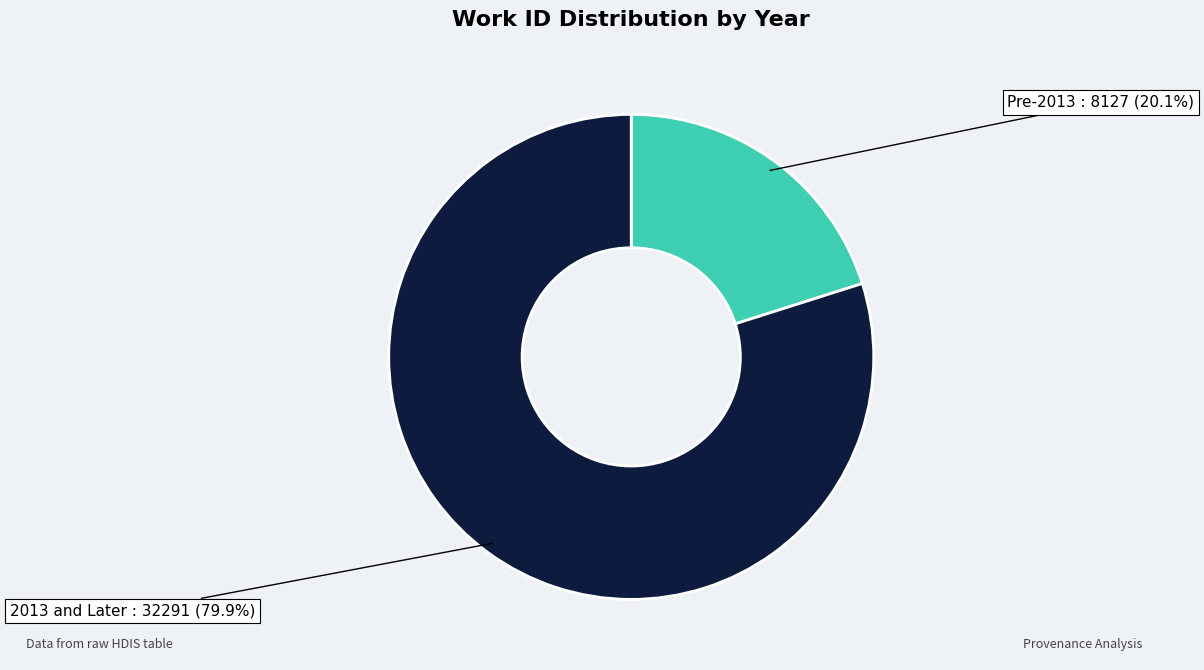

Is there any slice that represents more than half of the pie?

Yes